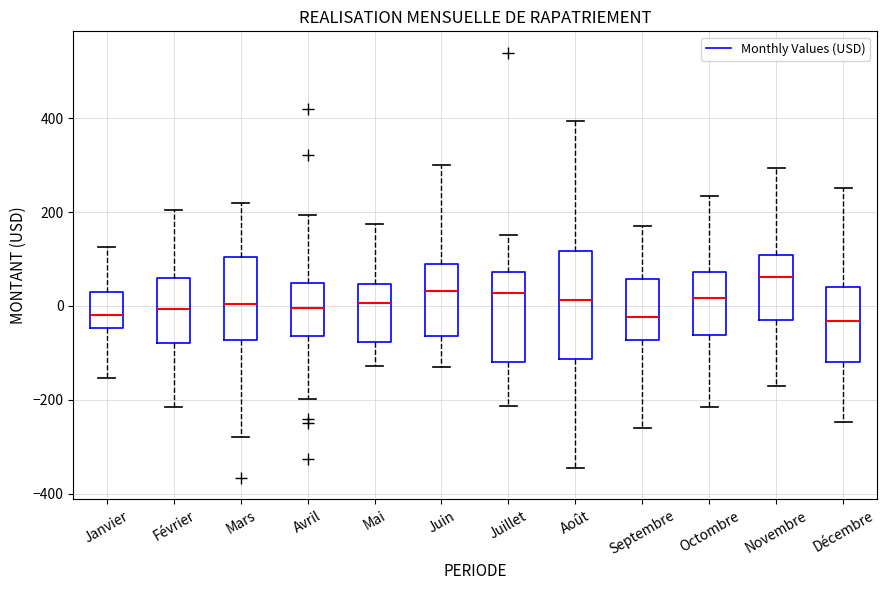

Reading left to right, read every box against the y-axis: the position of its median line, the range the box covers, and the ends of its whiskers. The values are not printed on the chart, so give them approximately, as read against the axis.

Janvier: median -20, box -40 to 20, whiskers -160 to 120
Février: median 0, box -80 to 60, whiskers -220 to 200
Mars: median 0, box -80 to 100, whiskers -280 to 220
Avril: median 0, box -60 to 40, whiskers -200 to 200
Mai: median 0, box -80 to 40, whiskers -120 to 180
Juin: median 40, box -60 to 80, whiskers -140 to 300
Juillet: median 20, box -120 to 80, whiskers -220 to 160
Août: median 20, box -120 to 120, whiskers -340 to 400
Septembre: median -20, box -80 to 60, whiskers -260 to 160
Octombre: median 20, box -60 to 80, whiskers -220 to 240
Novembre: median 60, box -20 to 100, whiskers -160 to 300
Décembre: median -40, box -120 to 40, whiskers -240 to 260